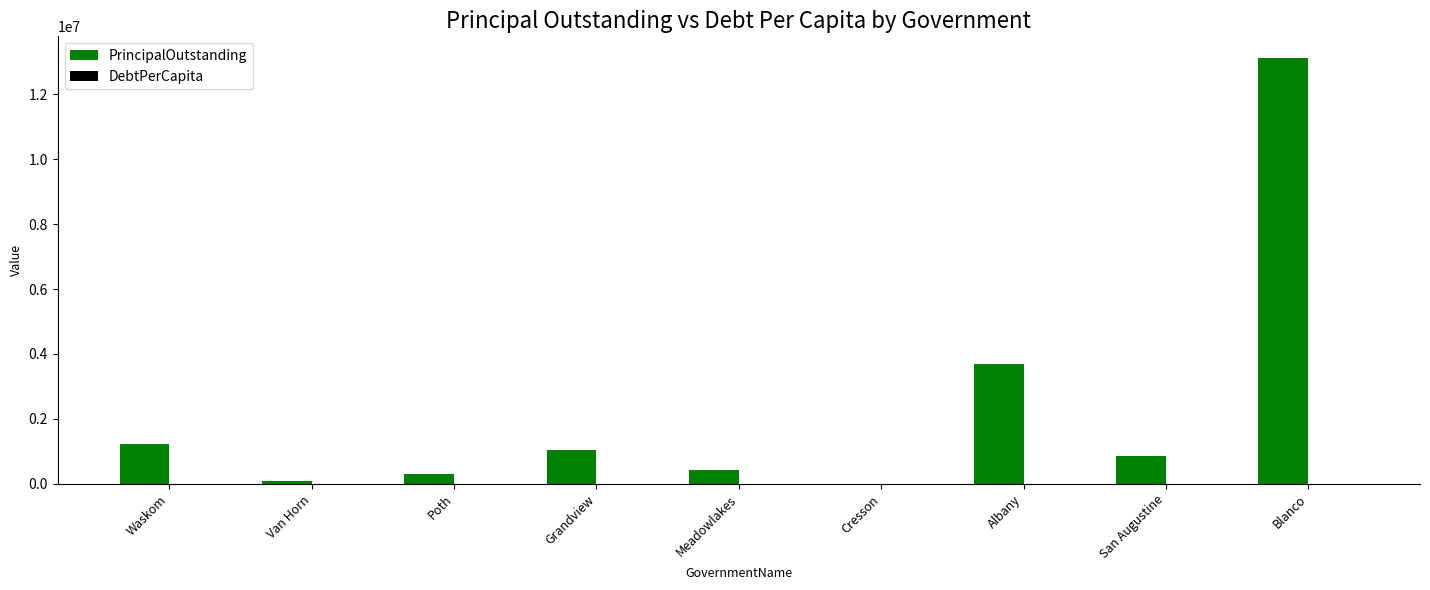

Does the chart contain stacked bars?

No